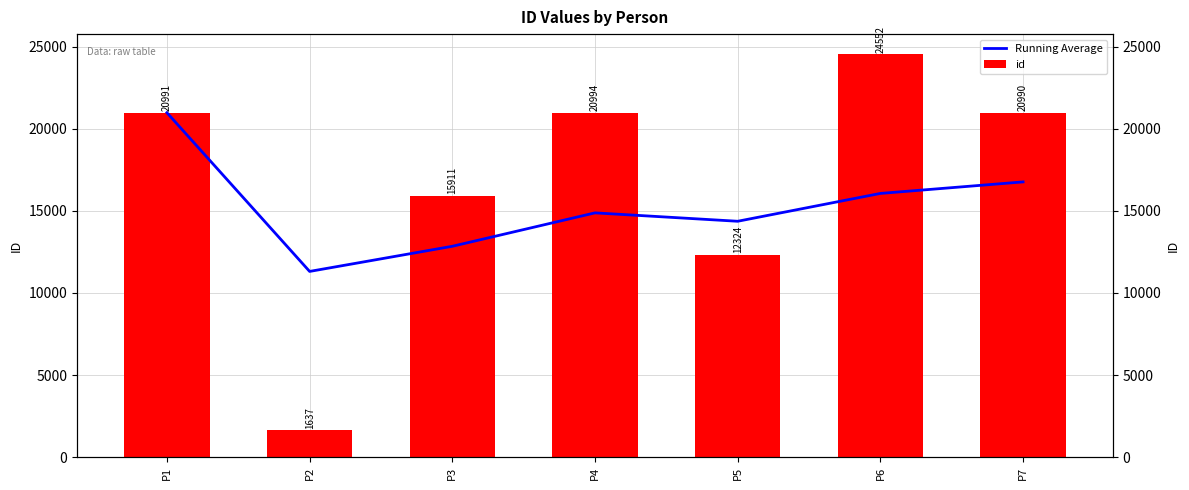

What is the maximum value for id?

24552.0